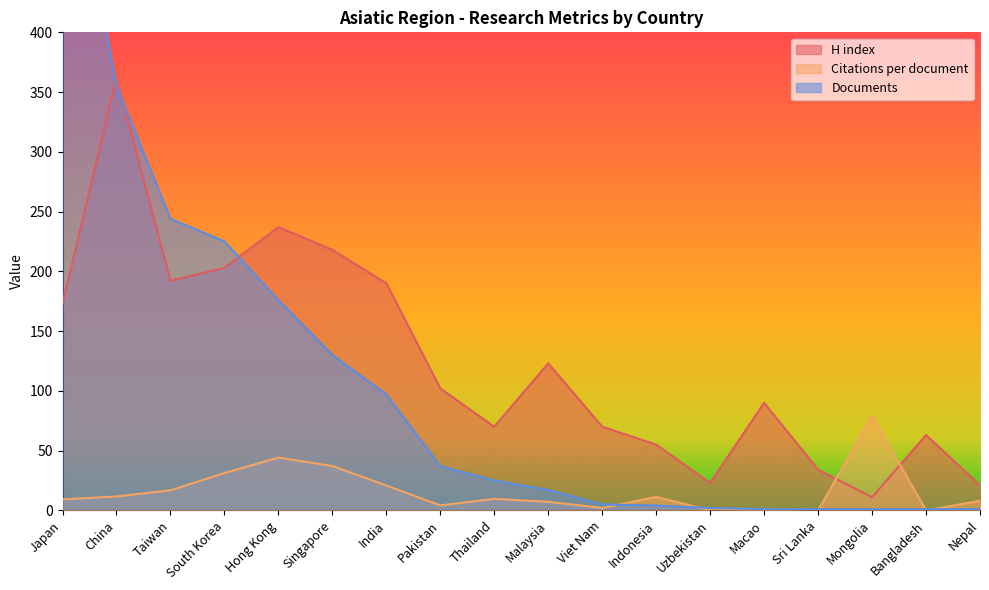

What is the difference between the maximum and second lowest values in the Citations per document series?

79.0